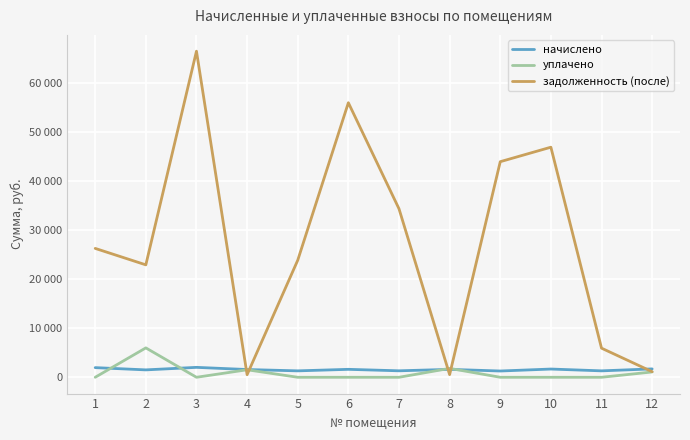

Does the chart have visible grid lines?

Yes